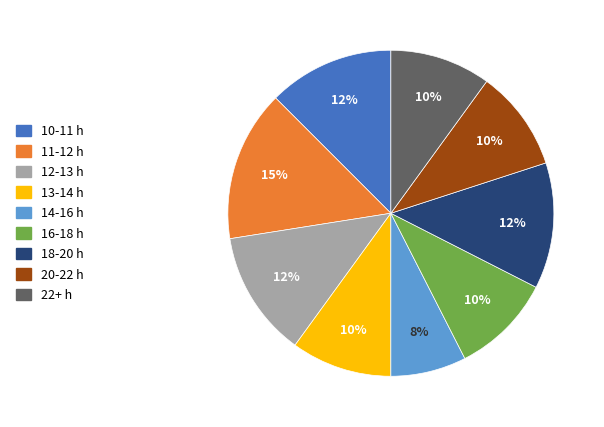

To the nearest percent, what is the average slice percentage?

11%